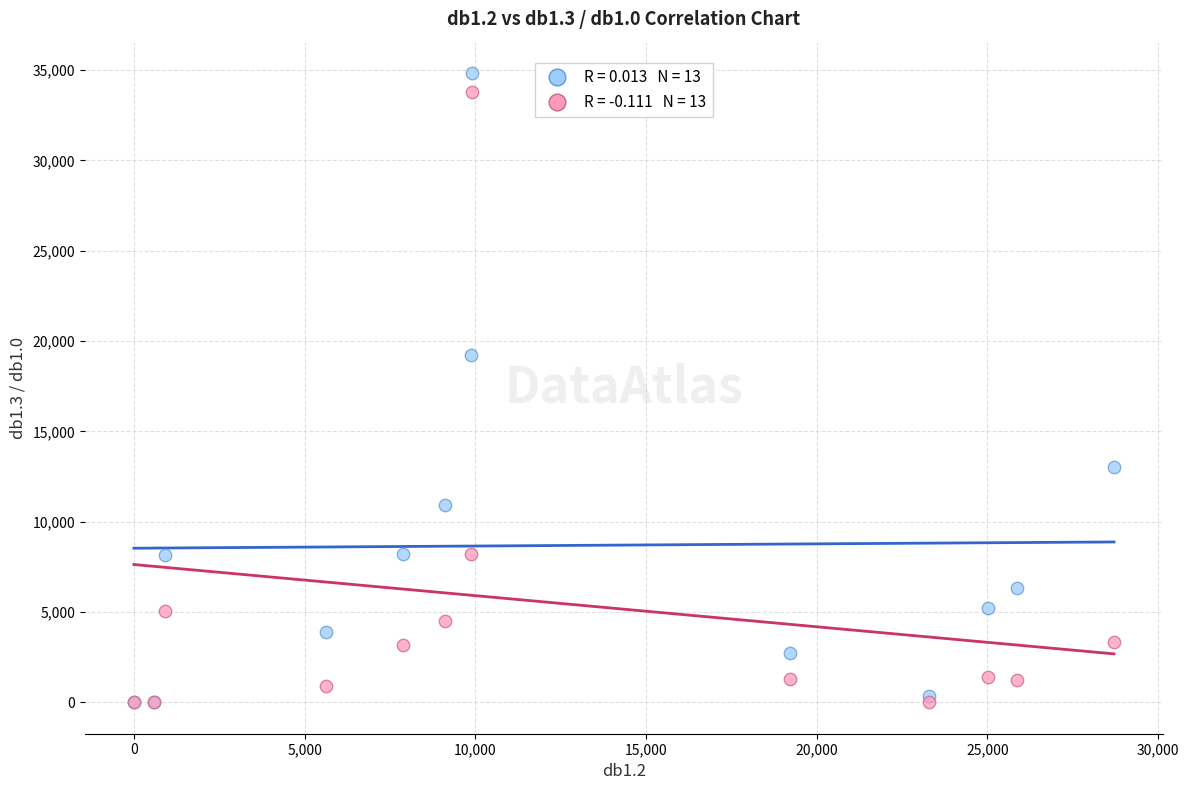

Across all series, what Y value is closest to 17414?

19205